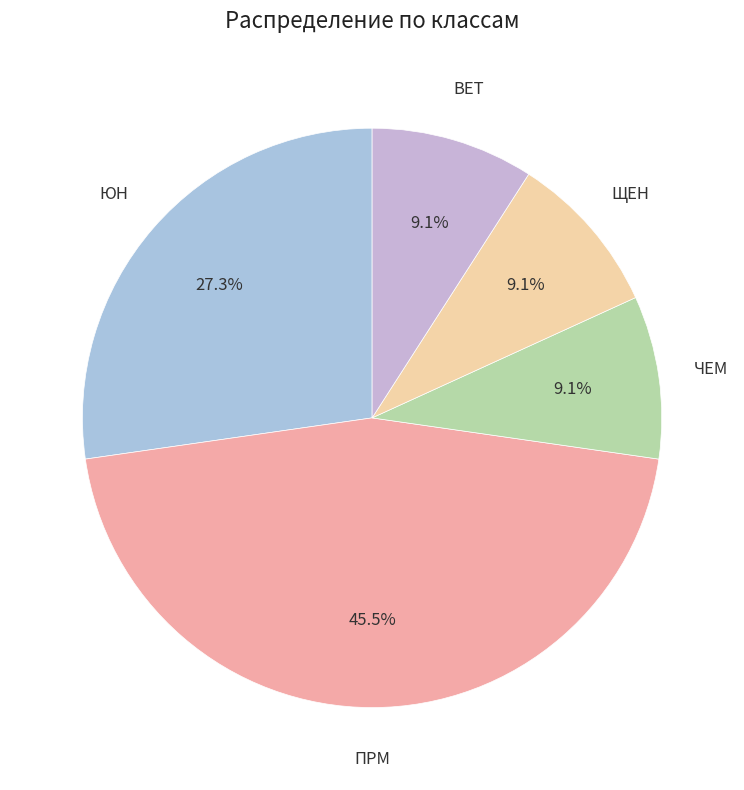

Count the number of slices in the pie.

5